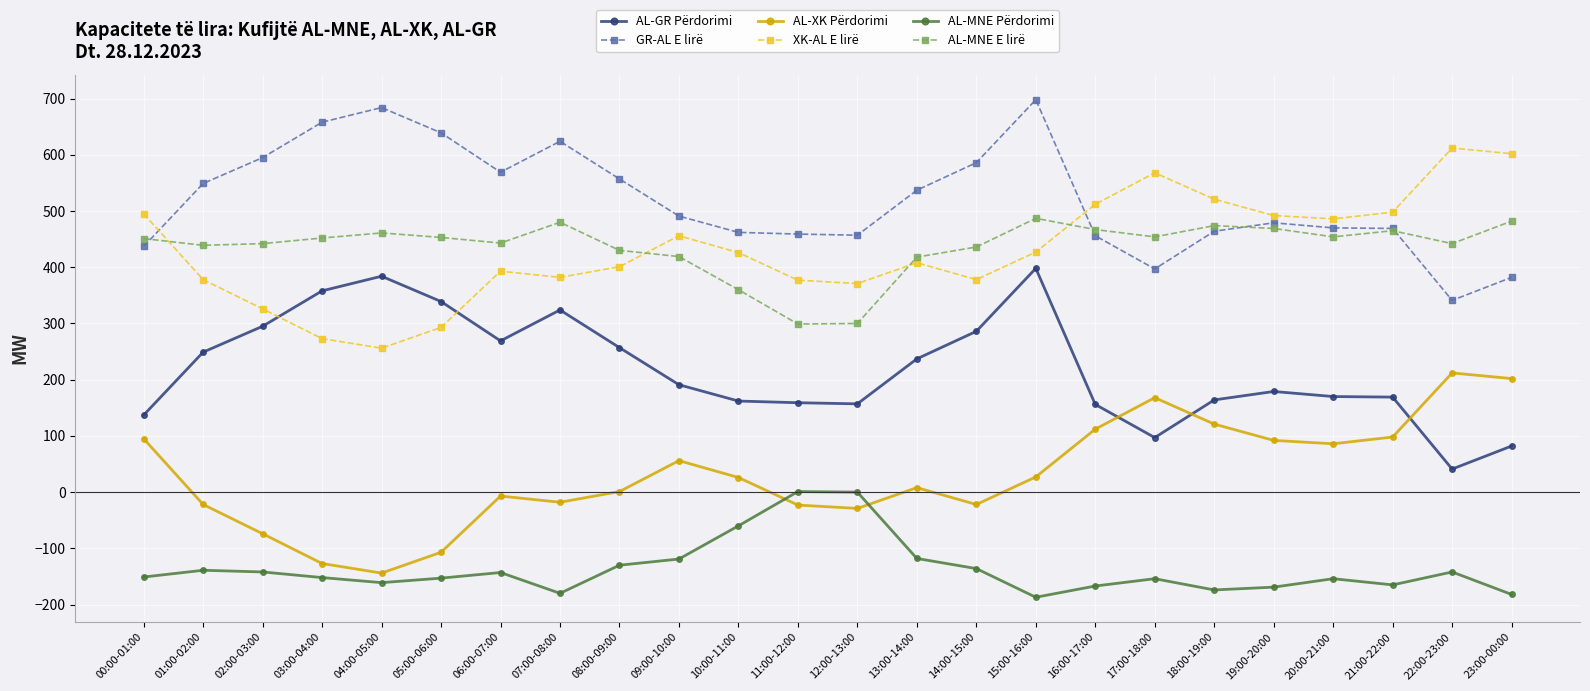

Is the value of AL-GR Përdorimi at 08:00-09:00 greater than the value of AL-MNE E lirë at 15:00-16:00?

No